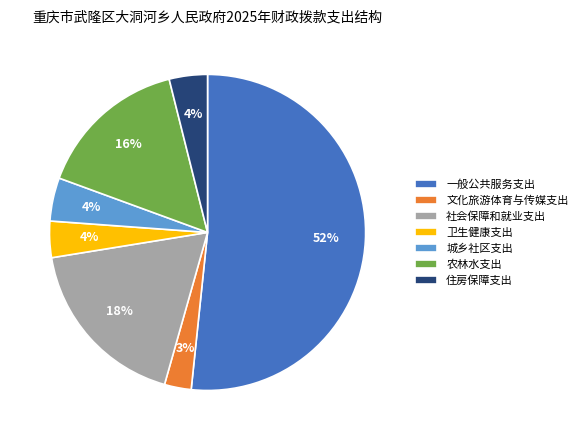

To the nearest percent, what percentage of the pie is 农林水支出?

16%